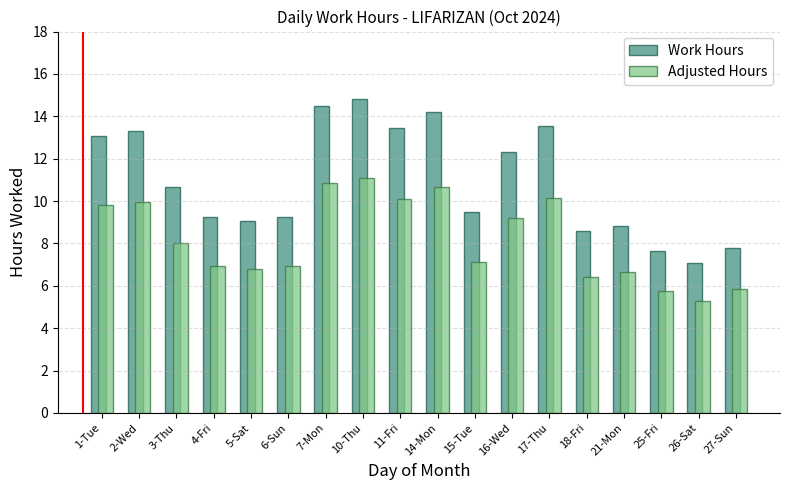

Which category has the highest value across all series?

10-Thu